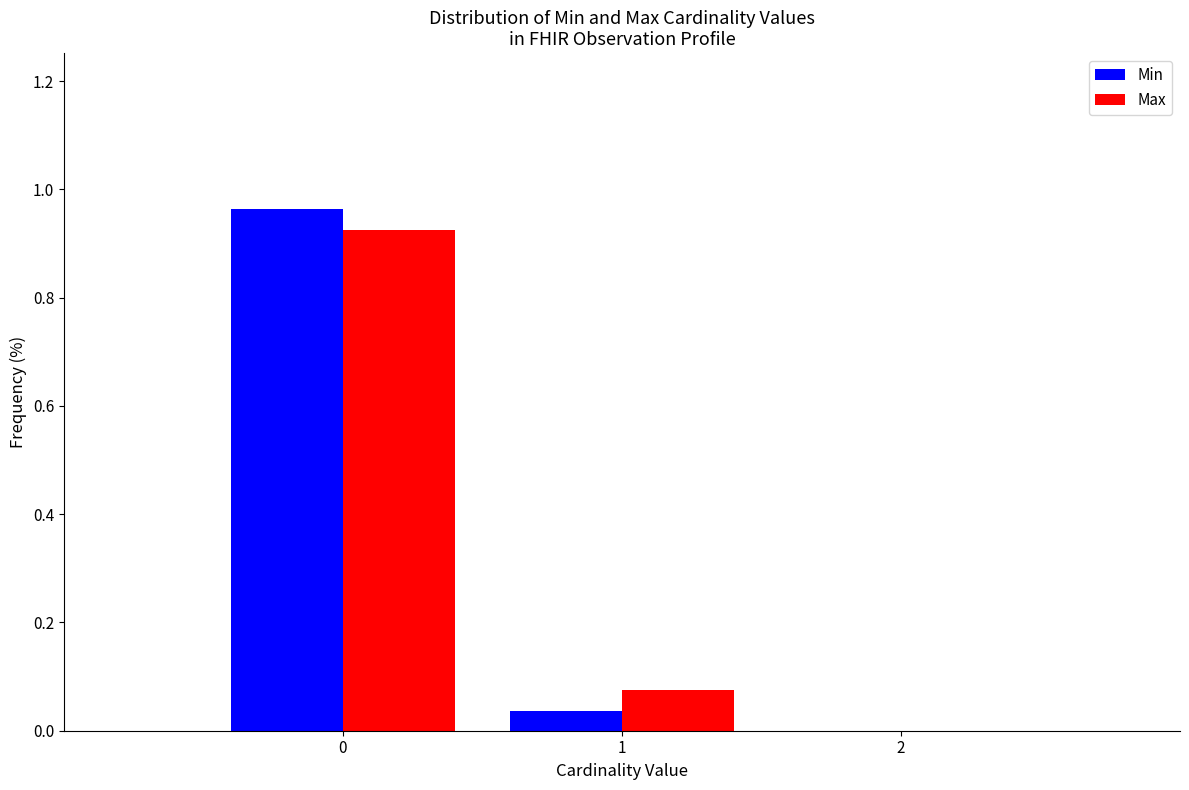

What is the height of the Min bar covering 0.5 to 1.5 on the x-axis? The values are not printed on the chart, so give them approximately, as read against the axis.

0.04